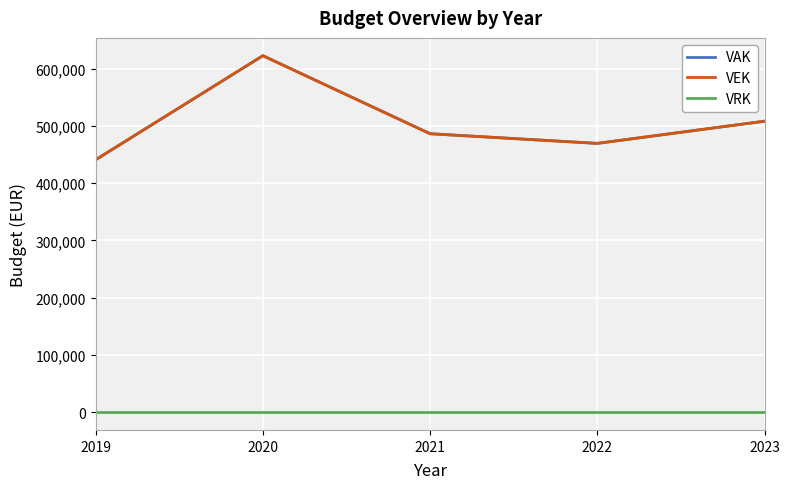

True or false: VEK has more than 2 interior local peaks.

False